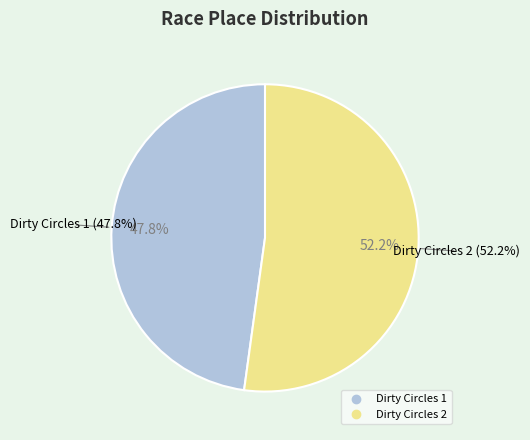

Is it true that Dirty Circles 1 is 48% of the pie?

True